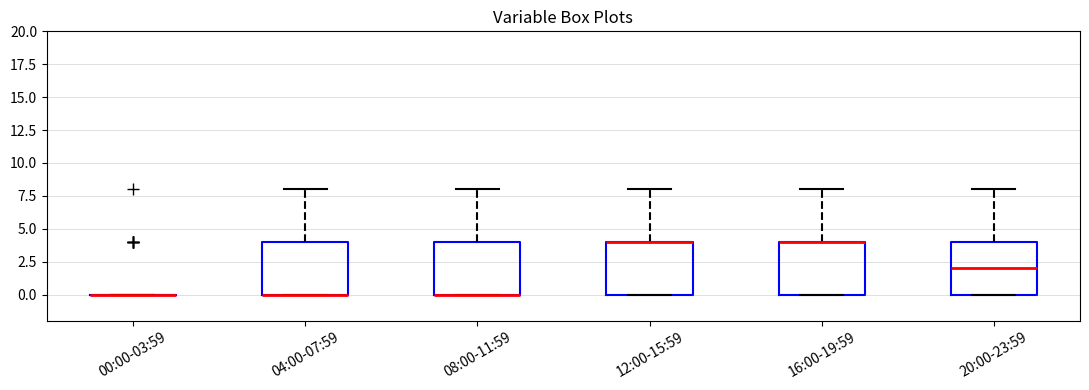

Where does the upper whisker of the box for 12:00-15:59 end on the y-axis? The values are not printed on the chart, so give them approximately, as read against the axis.

8